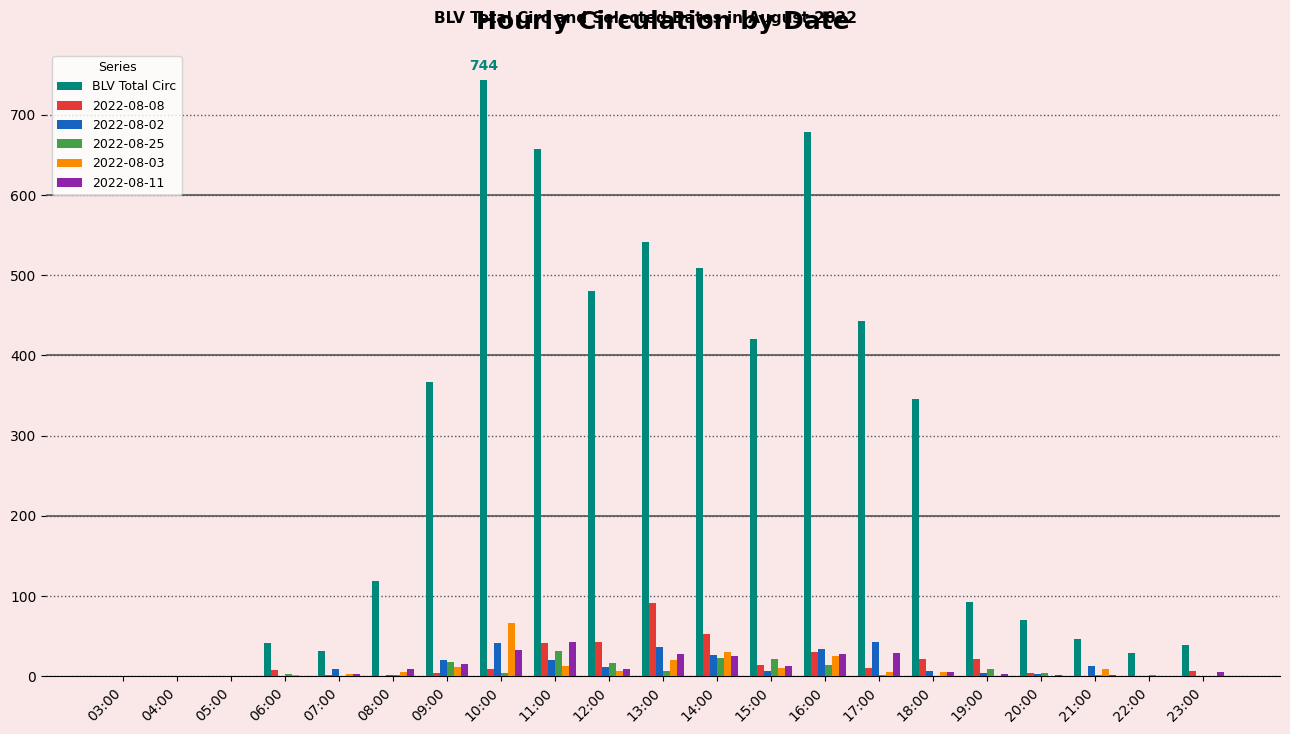

Which series changed the most between 09:00 and 23:00?

BLV Total Circ